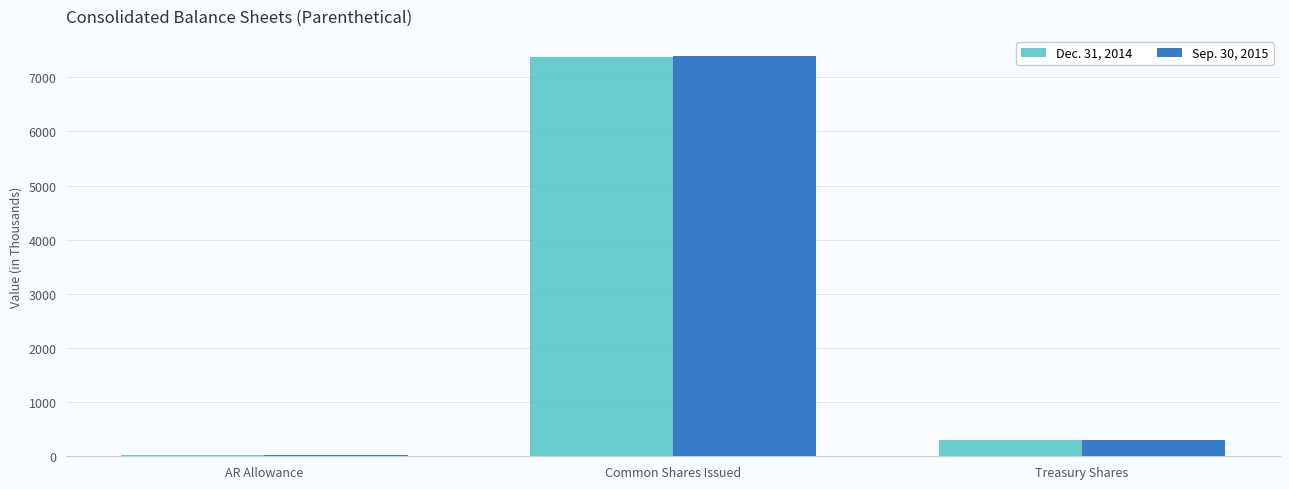

Reading left to right, list all the values displayed in this chart.

Dec. 31, 2014: 17.0	7371.0	292.9
Sep. 30, 2015: 22.0	7395.8	292.9